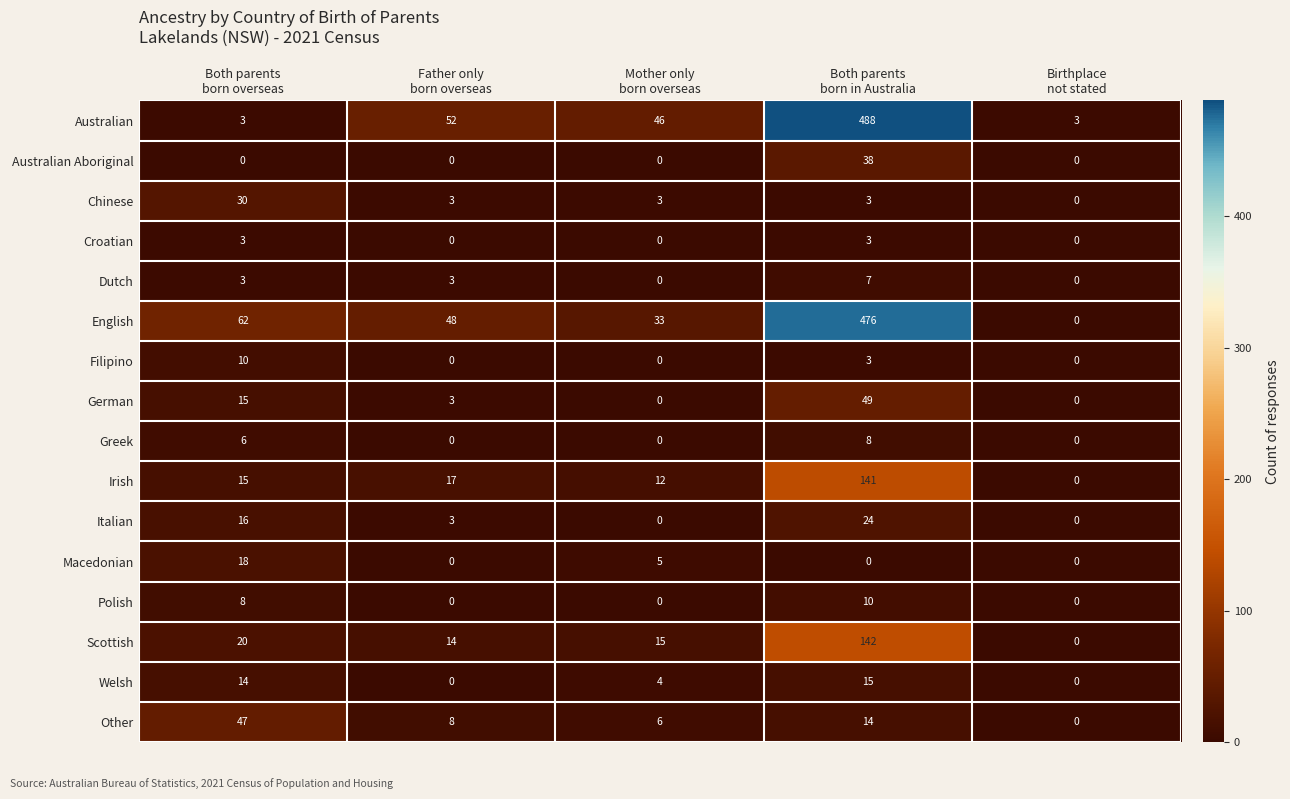

Which series has the largest total across all categories?

English